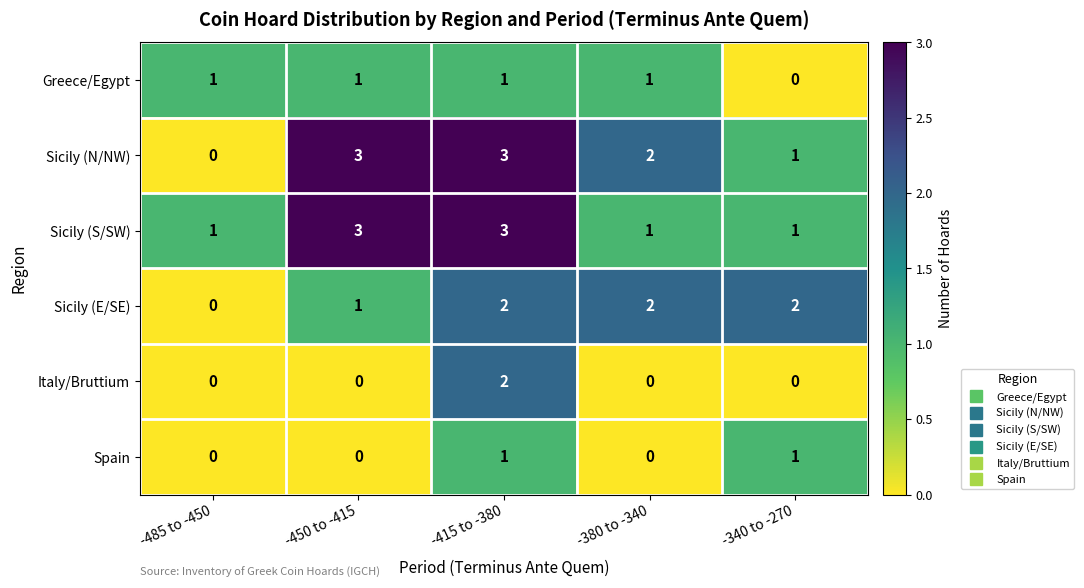

How many data points does each series have?

5